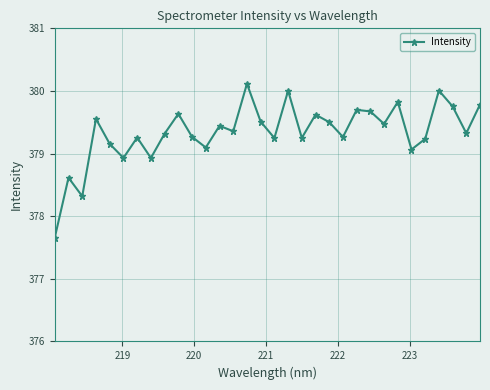

What is the value of the 25th point from the left?

379.5